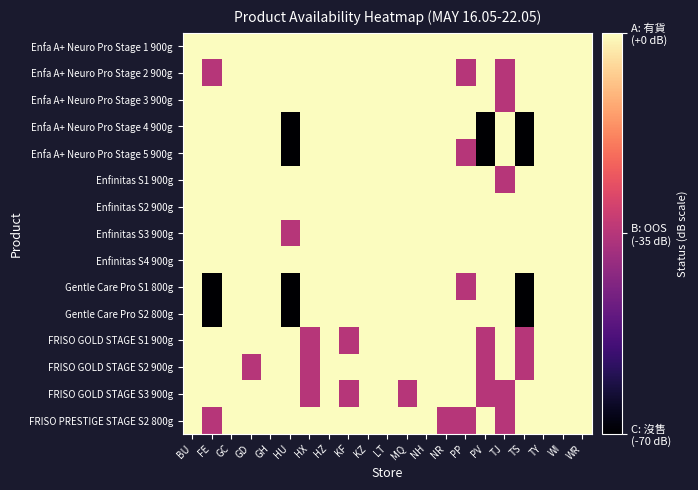

Reading left to right, list all the values displayed in this chart.

Enfa A+ Neuro Pro Stage 1 900g: BU=0	FE=0	GC=0	GD=0	GH=0	HU=0	HX=0	HZ=0	KF=0	KZ=0	LT=0	MQ=0	NH=0	NR=0	PP=0	PV=0	TJ=0	TS=0	TY=0	WI=0	WR=0
Enfa A+ Neuro Pro Stage 2 900g: BU=0	FE=-35	GC=0	GD=0	GH=0	HU=0	HX=0	HZ=0	KF=0	KZ=0	LT=0	MQ=0	NH=0	NR=0	PP=-35	PV=0	TJ=-35	TS=0	TY=0	WI=0	WR=0
Enfa A+ Neuro Pro Stage 3 900g: BU=0	FE=0	GC=0	GD=0	GH=0	HU=0	HX=0	HZ=0	KF=0	KZ=0	LT=0	MQ=0	NH=0	NR=0	PP=0	PV=0	TJ=-35	TS=0	TY=0	WI=0	WR=0
Enfa A+ Neuro Pro Stage 4 900g: BU=0	FE=0	GC=0	GD=0	GH=0	HU=-70	HX=0	HZ=0	KF=0	KZ=0	LT=0	MQ=0	NH=0	NR=0	PP=0	PV=-70	TJ=0	TS=-70	TY=0	WI=0	WR=0
Enfa A+ Neuro Pro Stage 5 900g: BU=0	FE=0	GC=0	GD=0	GH=0	HU=-70	HX=0	HZ=0	KF=0	KZ=0	LT=0	MQ=0	NH=0	NR=0	PP=-35	PV=-70	TJ=0	TS=-70	TY=0	WI=0	WR=0
Enfinitas S1 900g: BU=0	FE=0	GC=0	GD=0	GH=0	HU=0	HX=0	HZ=0	KF=0	KZ=0	LT=0	MQ=0	NH=0	NR=0	PP=0	PV=0	TJ=-35	TS=0	TY=0	WI=0	WR=0
Enfinitas S2 900g: BU=0	FE=0	GC=0	GD=0	GH=0	HU=0	HX=0	HZ=0	KF=0	KZ=0	LT=0	MQ=0	NH=0	NR=0	PP=0	PV=0	TJ=0	TS=0	TY=0	WI=0	WR=0
Enfinitas S3 900g: BU=0	FE=0	GC=0	GD=0	GH=0	HU=-35	HX=0	HZ=0	KF=0	KZ=0	LT=0	MQ=0	NH=0	NR=0	PP=0	PV=0	TJ=0	TS=0	TY=0	WI=0	WR=0
Enfinitas S4 900g: BU=0	FE=0	GC=0	GD=0	GH=0	HU=0	HX=0	HZ=0	KF=0	KZ=0	LT=0	MQ=0	NH=0	NR=0	PP=0	PV=0	TJ=0	TS=0	TY=0	WI=0	WR=0
Gentle Care Pro S1 800g: BU=0	FE=-70	GC=0	GD=0	GH=0	HU=-70	HX=0	HZ=0	KF=0	KZ=0	LT=0	MQ=0	NH=0	NR=0	PP=-35	PV=0	TJ=0	TS=-70	TY=0	WI=0	WR=0
Gentle Care Pro S2 800g: BU=0	FE=-70	GC=0	GD=0	GH=0	HU=-70	HX=0	HZ=0	KF=0	KZ=0	LT=0	MQ=0	NH=0	NR=0	PP=0	PV=0	TJ=0	TS=-70	TY=0	WI=0	WR=0
FRISO GOLD STAGE S1 900g: BU=0	FE=0	GC=0	GD=0	GH=0	HU=0	HX=-35	HZ=0	KF=-35	KZ=0	LT=0	MQ=0	NH=0	NR=0	PP=0	PV=-35	TJ=0	TS=-35	TY=0	WI=0	WR=0
FRISO GOLD STAGE S2 900g: BU=0	FE=0	GC=0	GD=-35	GH=0	HU=0	HX=-35	HZ=0	KF=0	KZ=0	LT=0	MQ=0	NH=0	NR=0	PP=0	PV=-35	TJ=0	TS=-35	TY=0	WI=0	WR=0
FRISO GOLD STAGE S3 900g: BU=0	FE=0	GC=0	GD=0	GH=0	HU=0	HX=-35	HZ=0	KF=-35	KZ=0	LT=0	MQ=-35	NH=0	NR=0	PP=0	PV=-35	TJ=-35	TS=0	TY=0	WI=0	WR=0
FRISO PRESTIGE STAGE S2 800g: BU=0	FE=-35	GC=0	GD=0	GH=0	HU=0	HX=0	HZ=0	KF=0	KZ=0	LT=0	MQ=0	NH=0	NR=-35	PP=-35	PV=0	TJ=-35	TS=0	TY=0	WI=0	WR=0